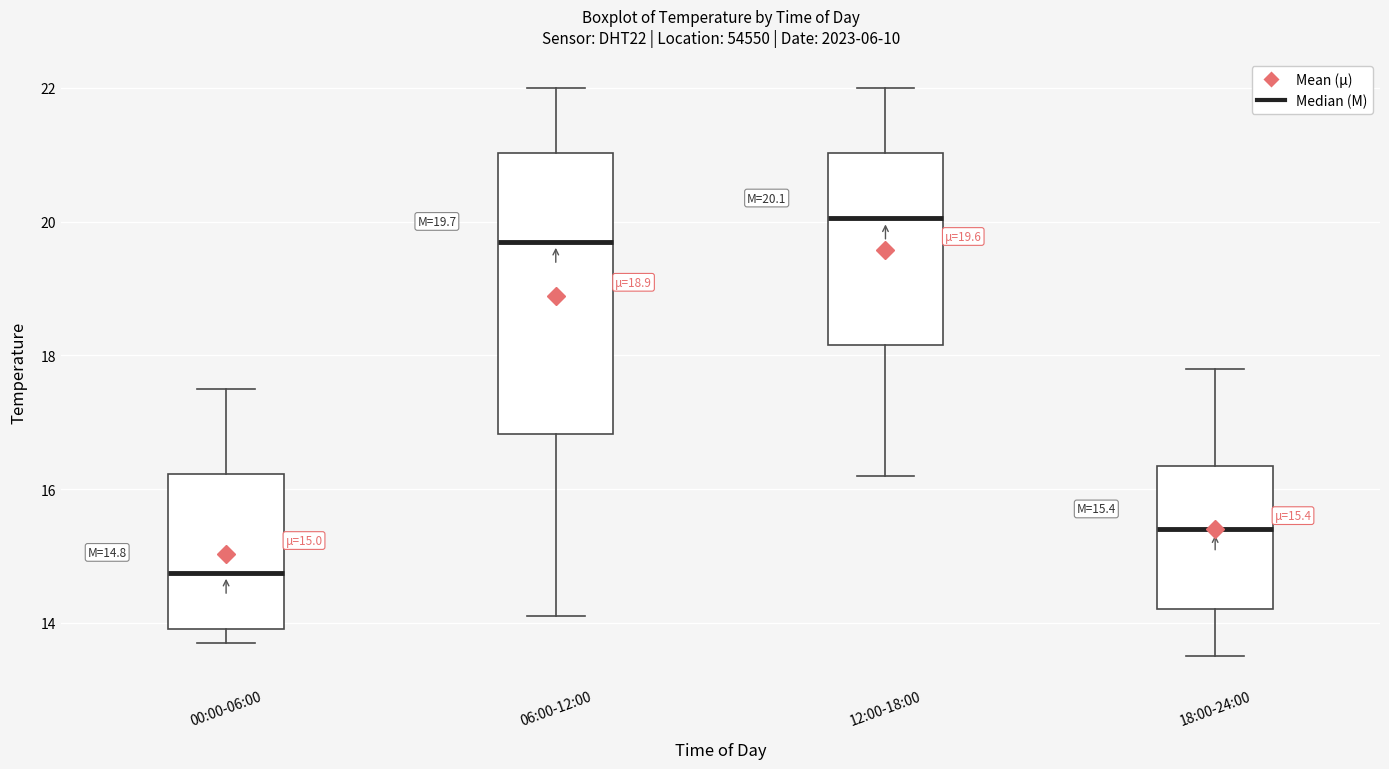

Which box is the tallest, from its lower edge to its upper edge?

06:00-12:00